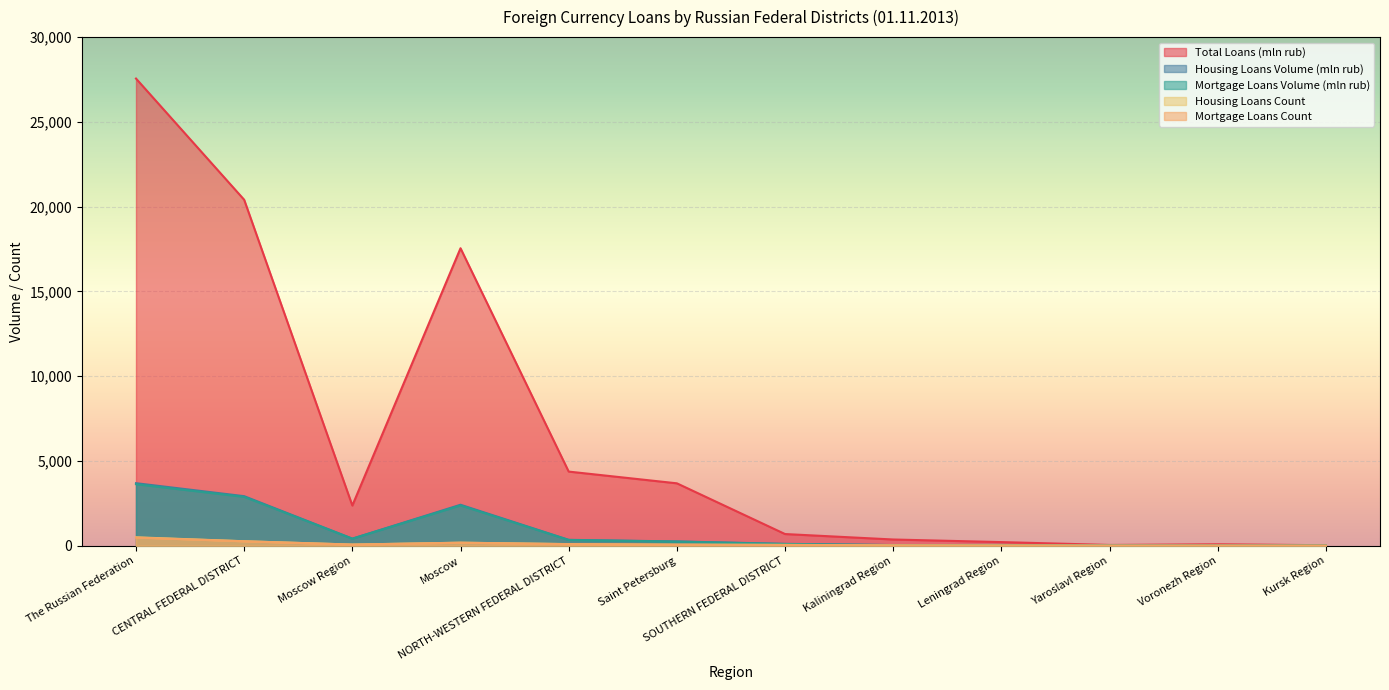

At which label does Total Loans (mln rub) reach its minimum?

Kursk Region